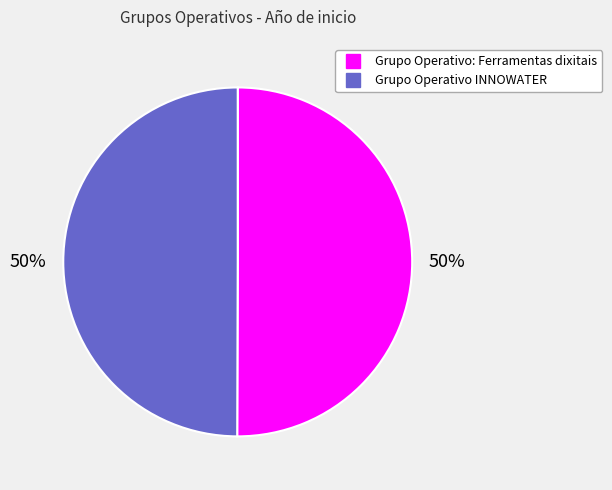

To the nearest percent, what is the combined percentage of Grupo Operativo: Ferramentas dixitais and Grupo Operativo INNOWATER?

100%